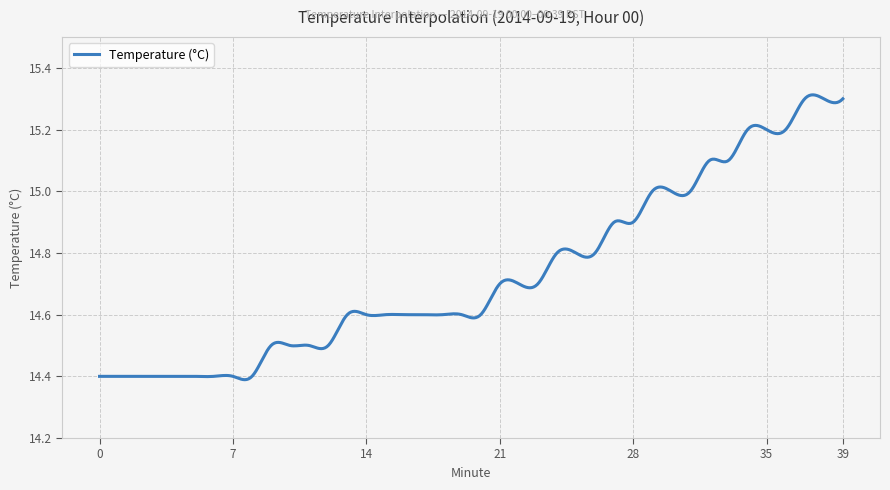

What is the difference between the maximum and minimum values?

0.9